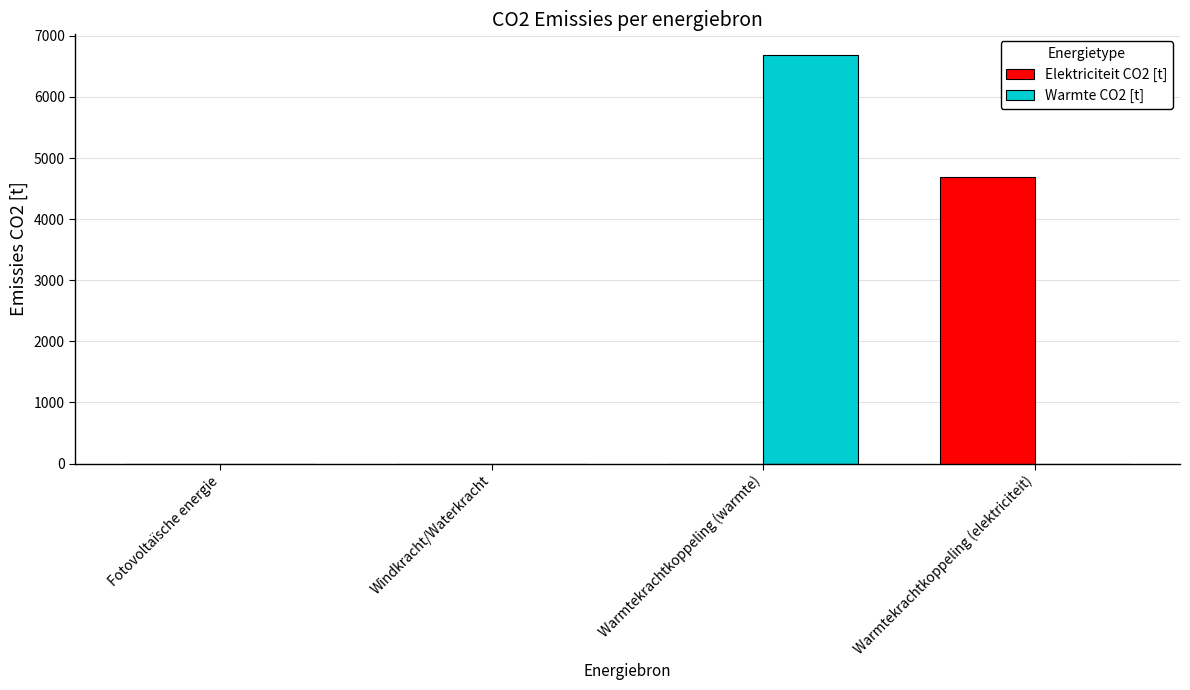

The value of Elektriciteit CO2 [t] at Warmtekrachtkoppeling (elektriciteit) is 7792.7. True or false?

False